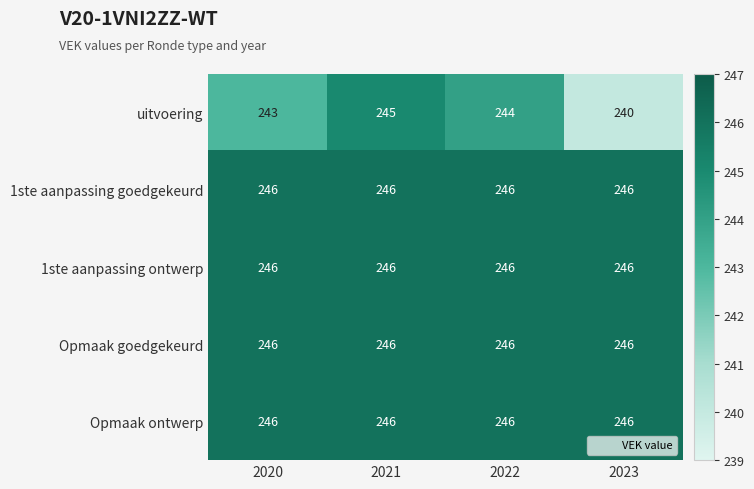

What is the greatest value displayed?

246